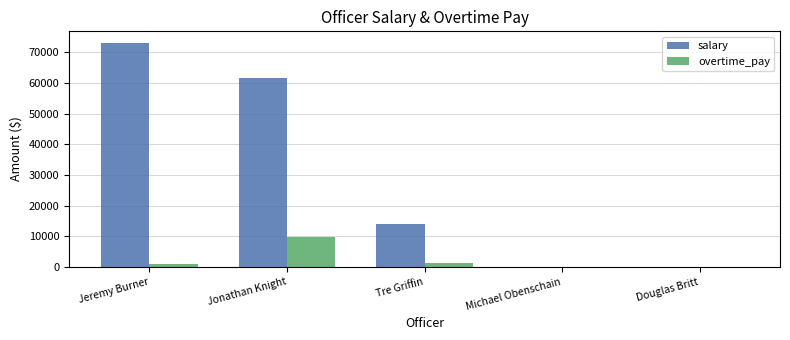

What are all the series names shown in the legend?

salary, overtime_pay